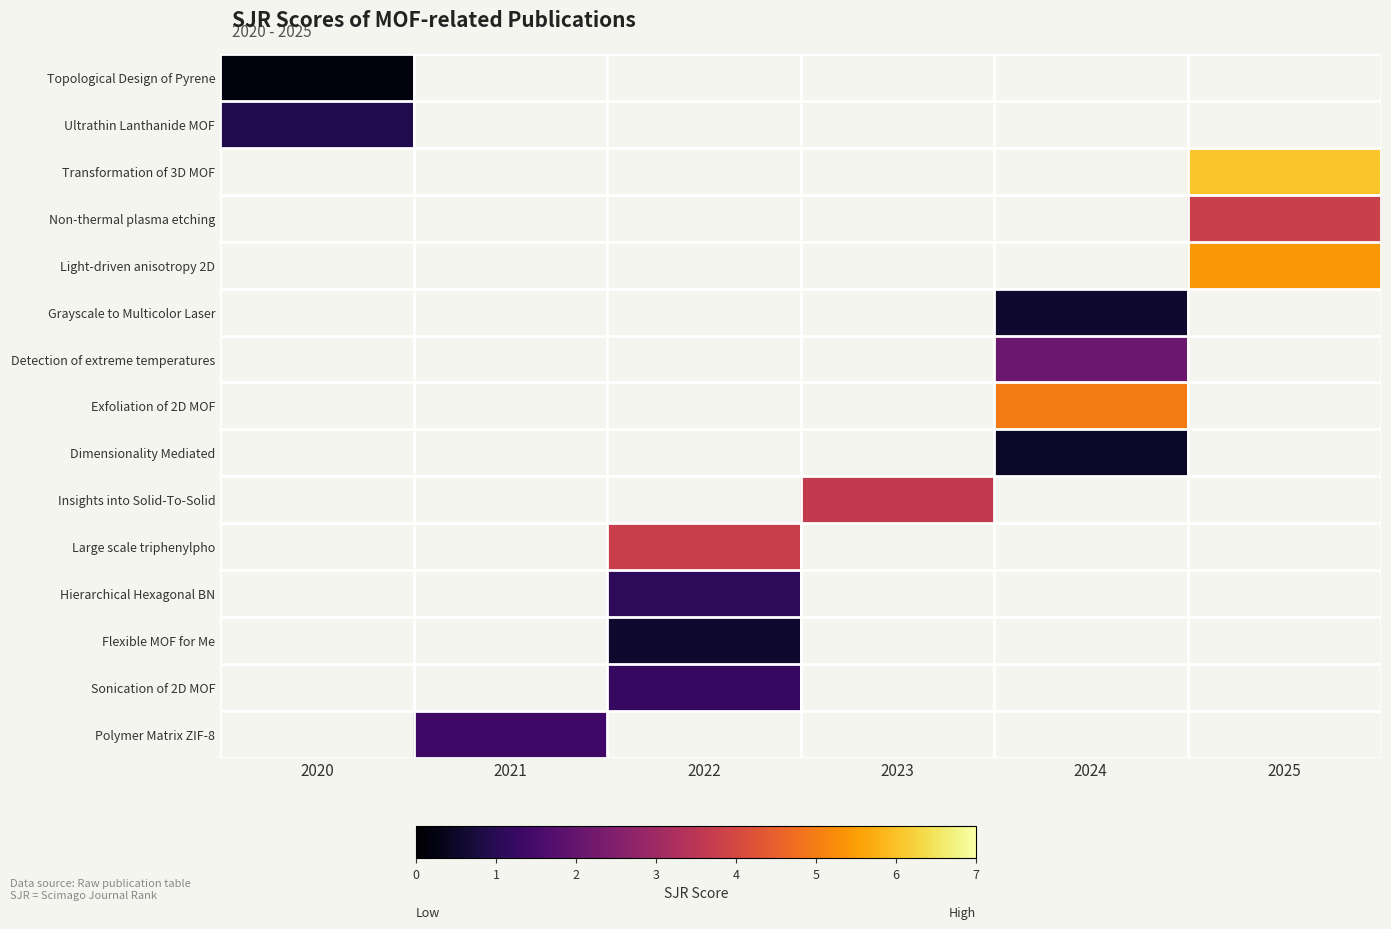

How many distinct data groups are displayed?

15